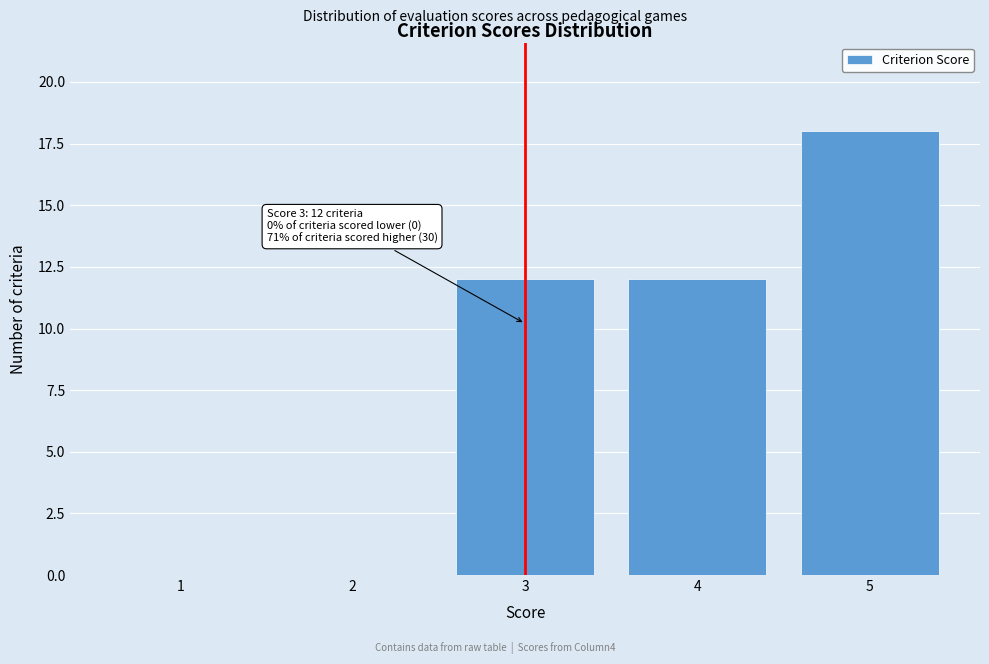

Over which range of the x-axis is the bar tallest?

4.5 to 5.5